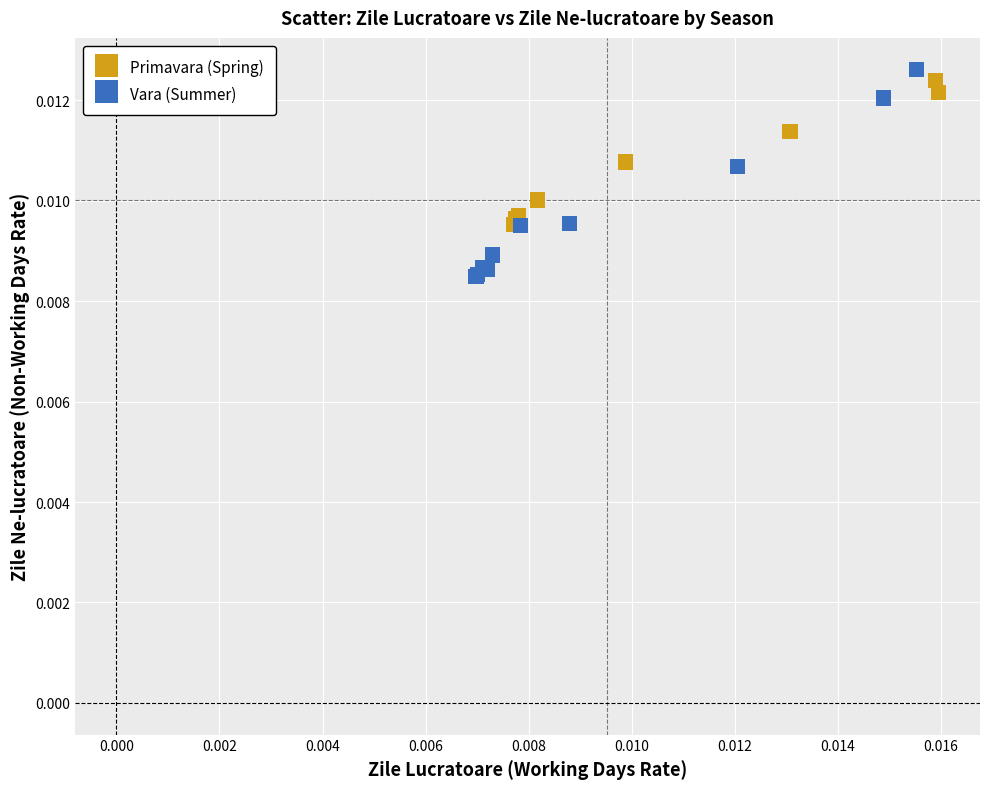

What are all the series names shown in the legend?

Primavara (Spring), Vara (Summer)